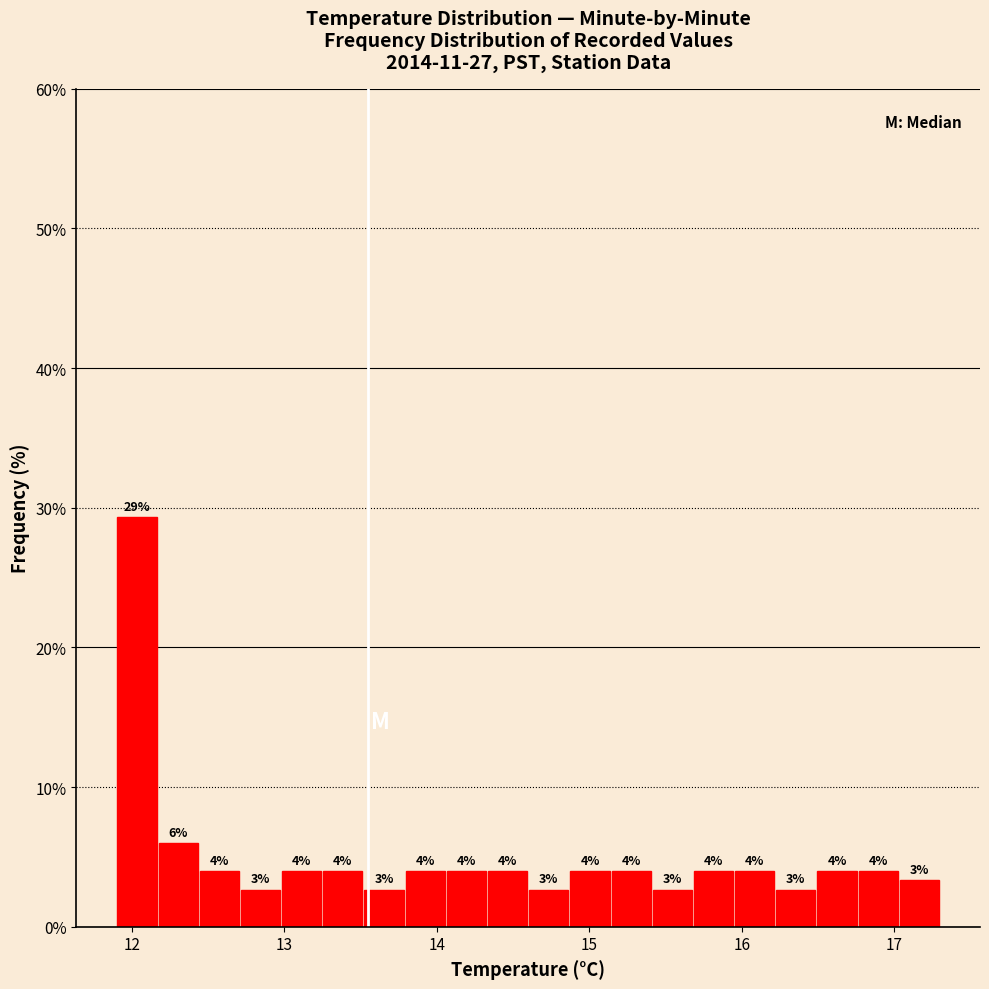

Read against the x-axis, roughly where is the centre of the tallest bar?

12.0